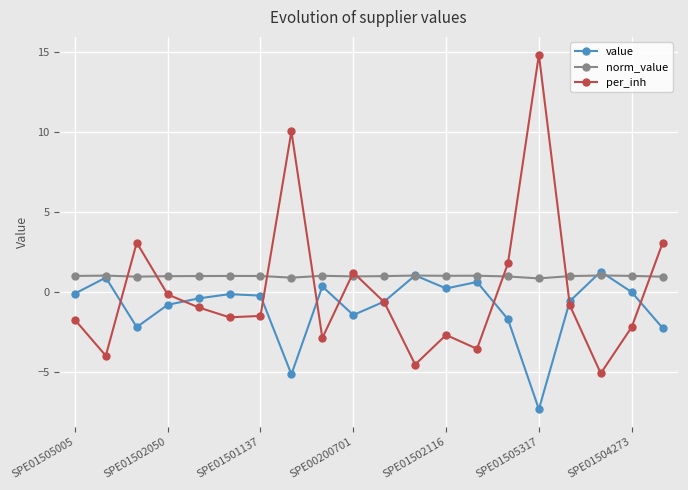

Does the chart have visible grid lines?

Yes